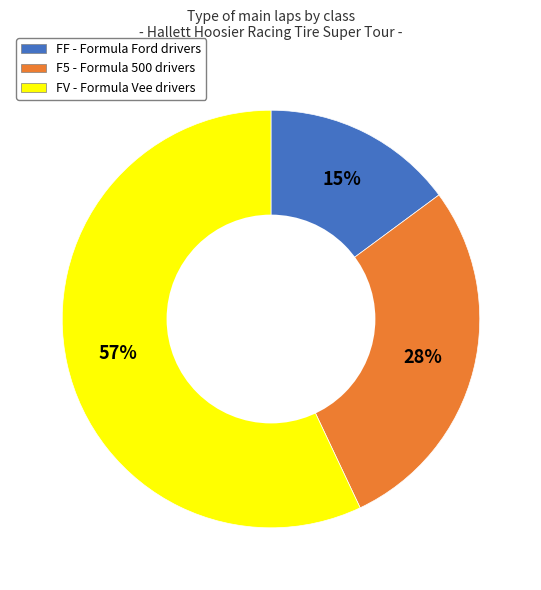

What percentage is the FV - Formula Vee drivers slice, to the nearest percent?

57%